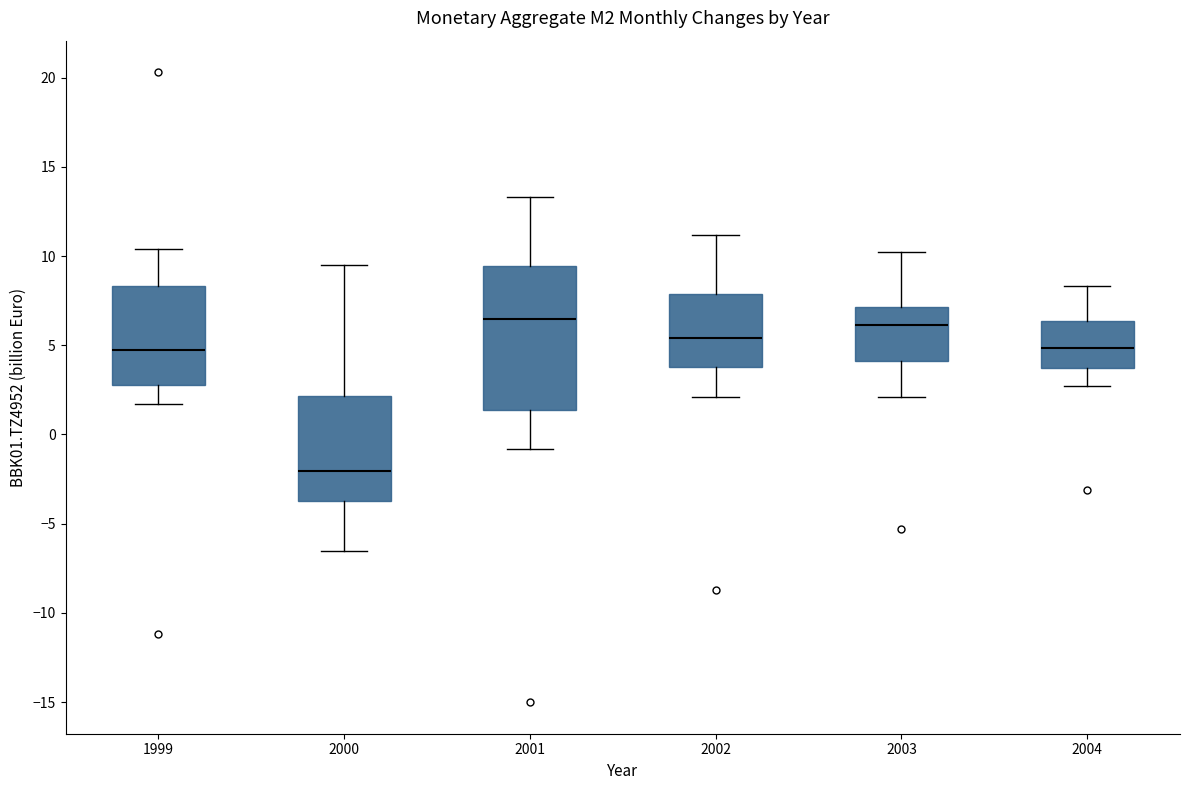

Reading left to right, transcribe this box plot: for each box, give where its median line is, the range the box spans, and where its two whiskers end, as read against the y-axis. The values are not printed on the chart, so give them approximately, as read against the axis.

1999: median 5.0, box 3.0 to 8.5, whiskers 1.5 to 10.5
2000: median -2.0, box -3.5 to 2.0, whiskers -6.5 to 9.5
2001: median 6.5, box 1.5 to 9.5, whiskers -1.0 to 13.5
2002: median 5.5, box 4.0 to 8.0, whiskers 2.0 to 11.0
2003: median 6.0, box 4.0 to 7.0, whiskers 2.0 to 10.0
2004: median 5.0, box 3.5 to 6.5, whiskers 2.5 to 8.5